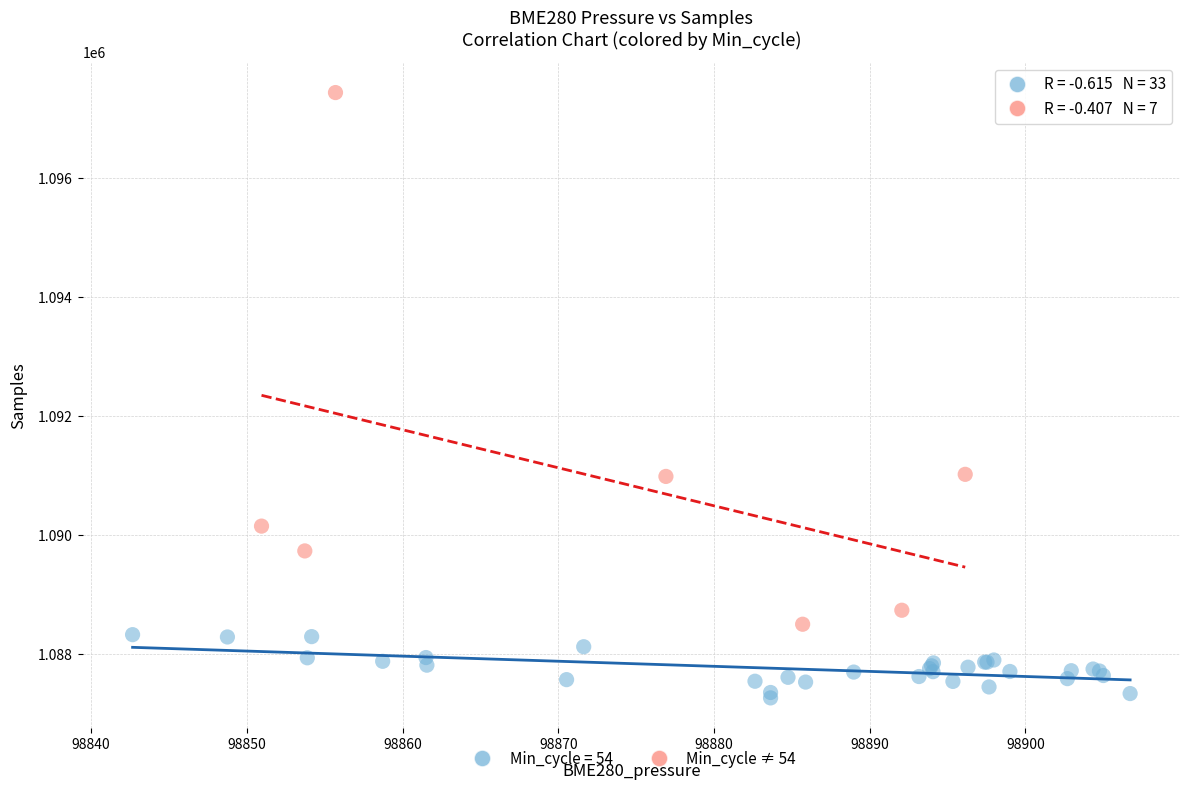

Which series has the largest Y range (max minus min)?

Min_cycle ≠ 54